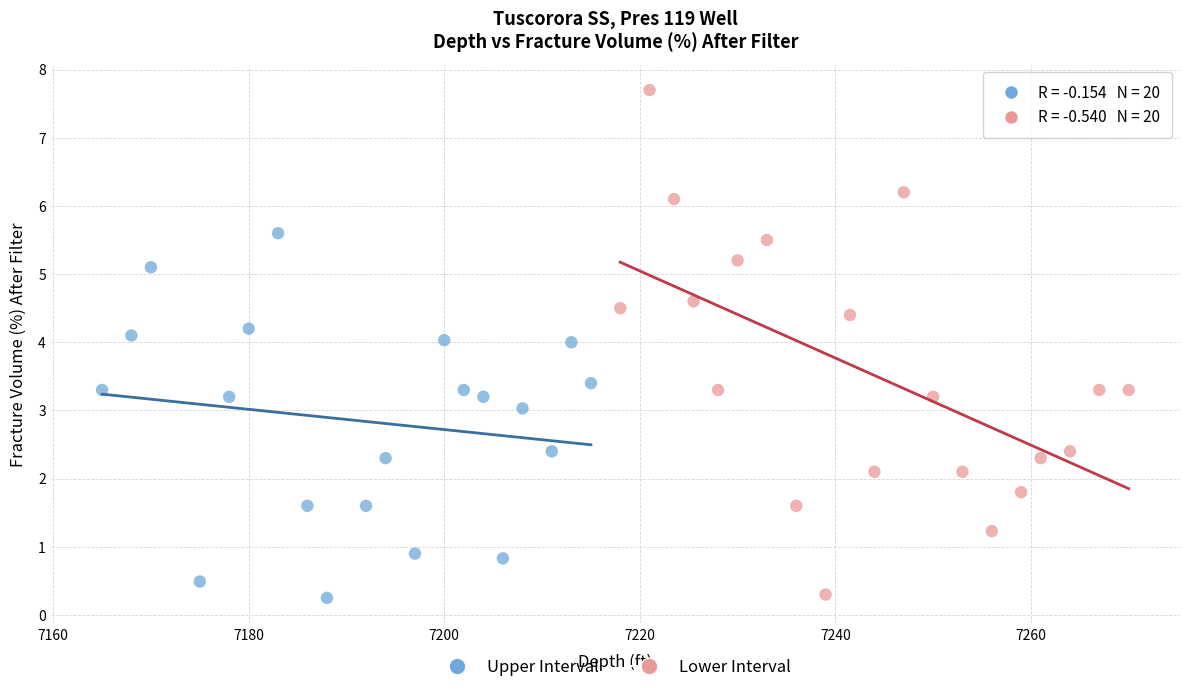

Which series has the widest spread of Y values?

Lower Interval